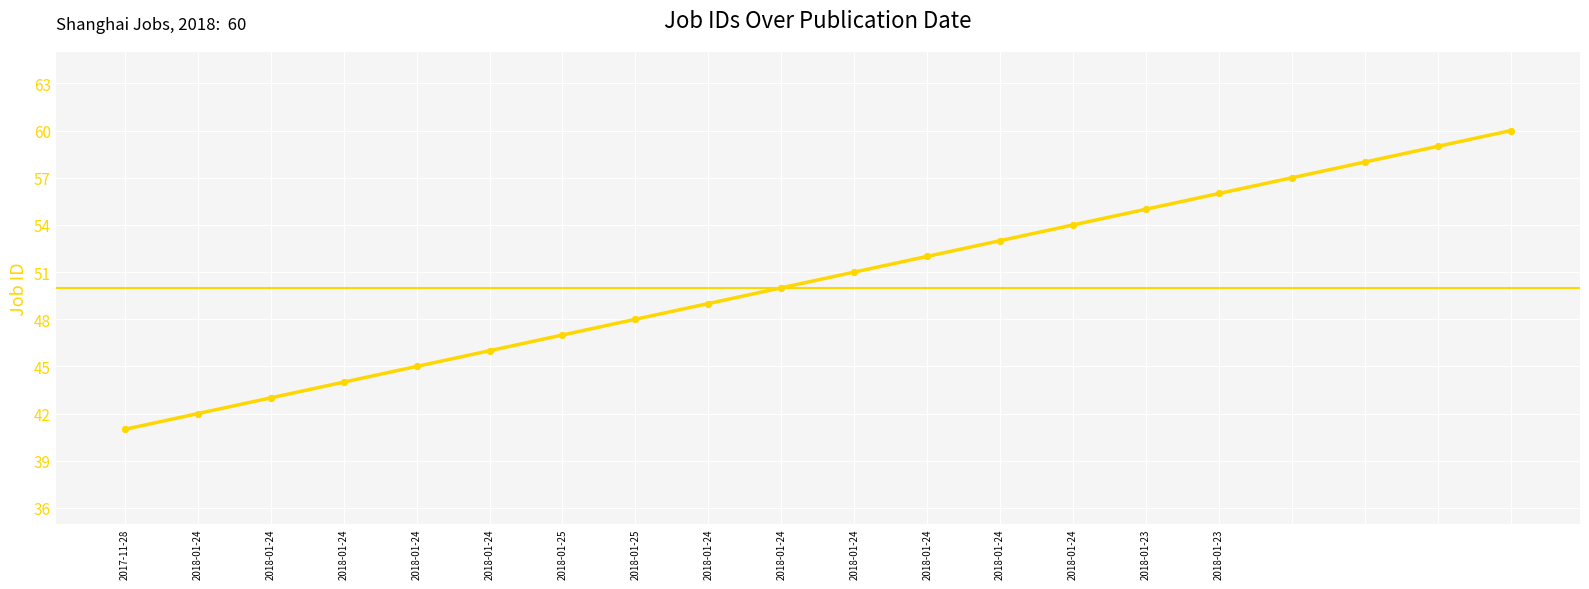

What is the greatest value displayed?

60